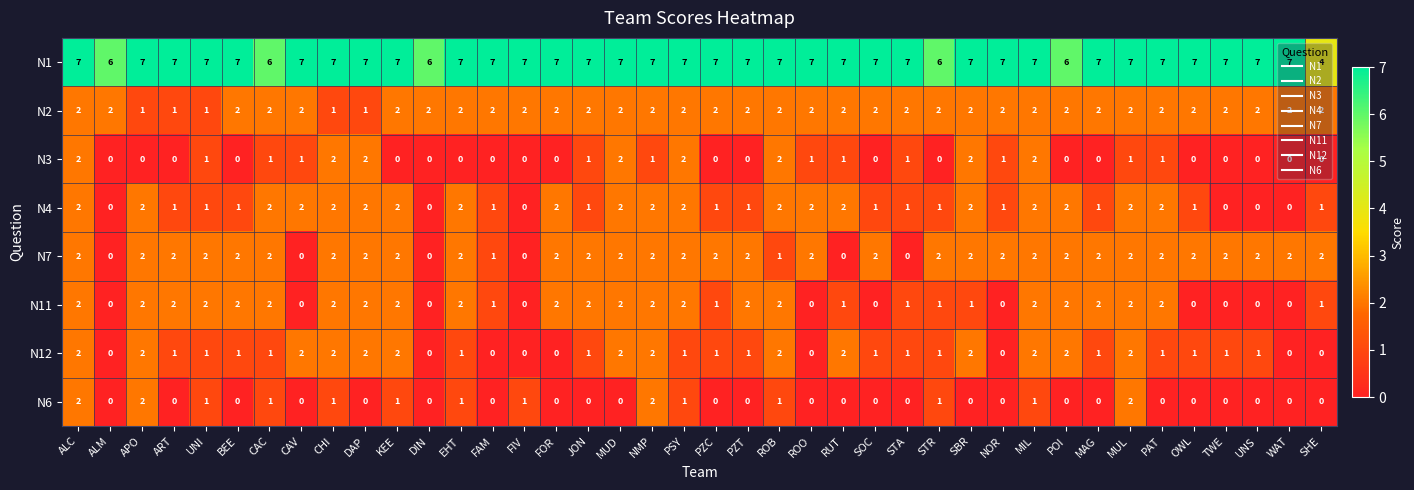

The value of N7 at STA is 0. True or false?

True